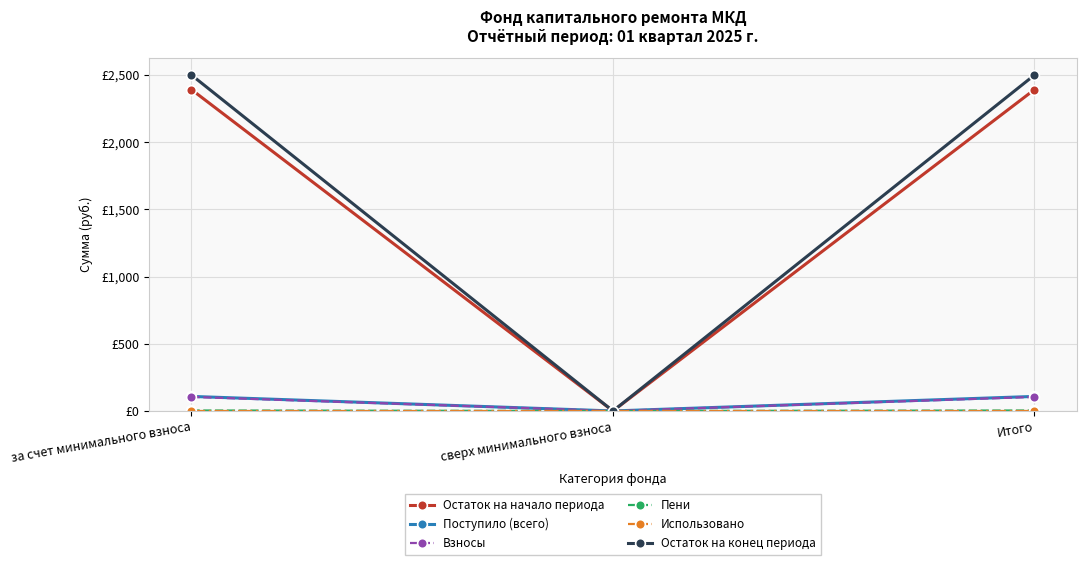

At which category does the chart reach its peak across all series?

за счет минимального взноса